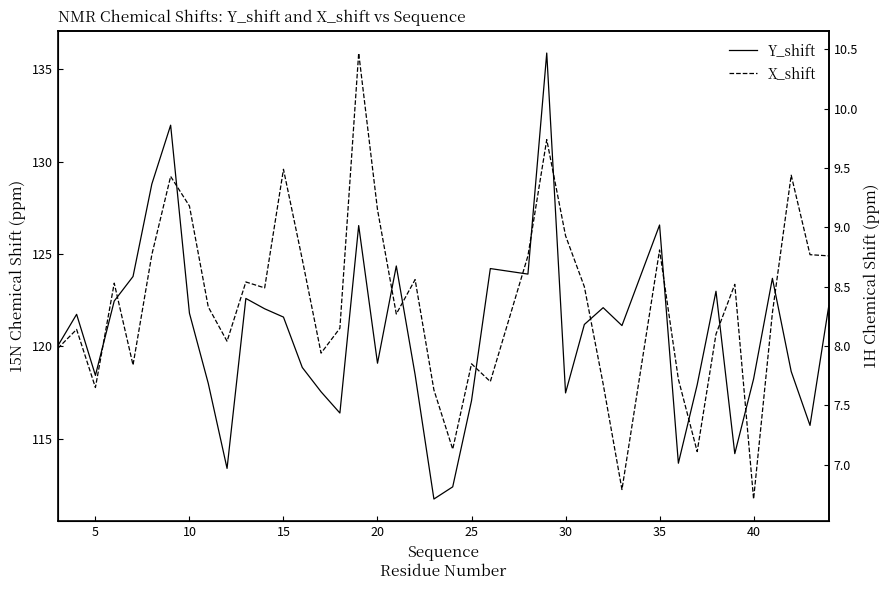

List the series in order of their overall mean, lowest first.

X_shift, Y_shift